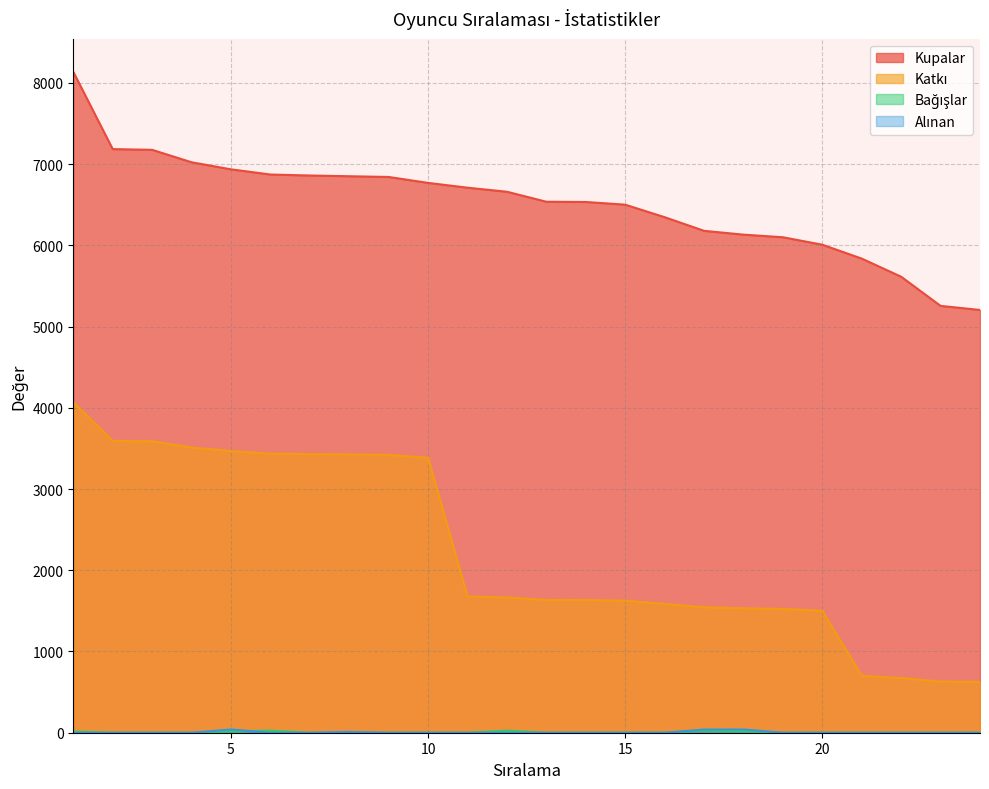

What is the value of the Kupalar point at the 14th from the left?

6533